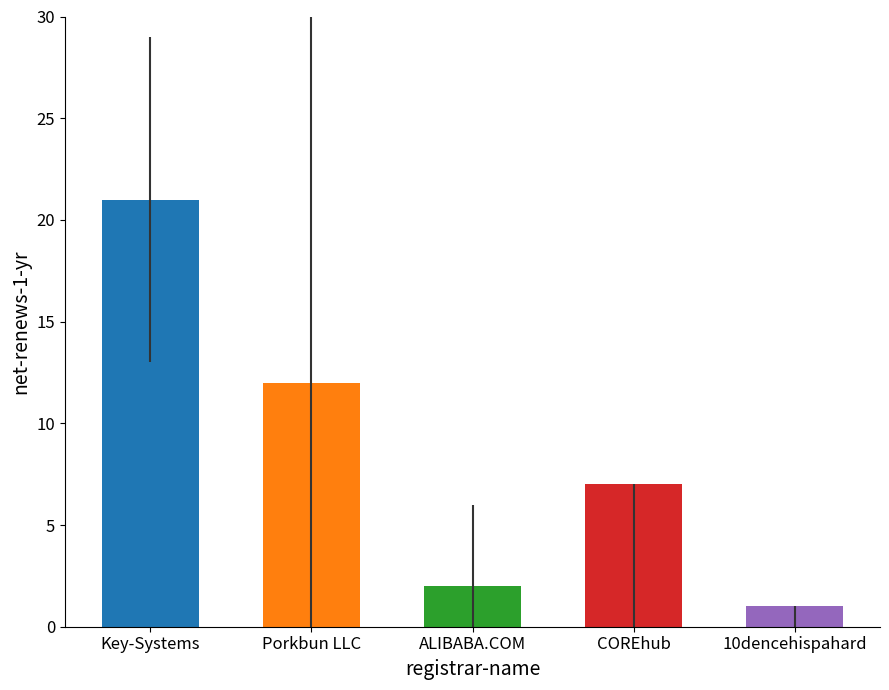

What is the difference between the maximum and minimum values?

20